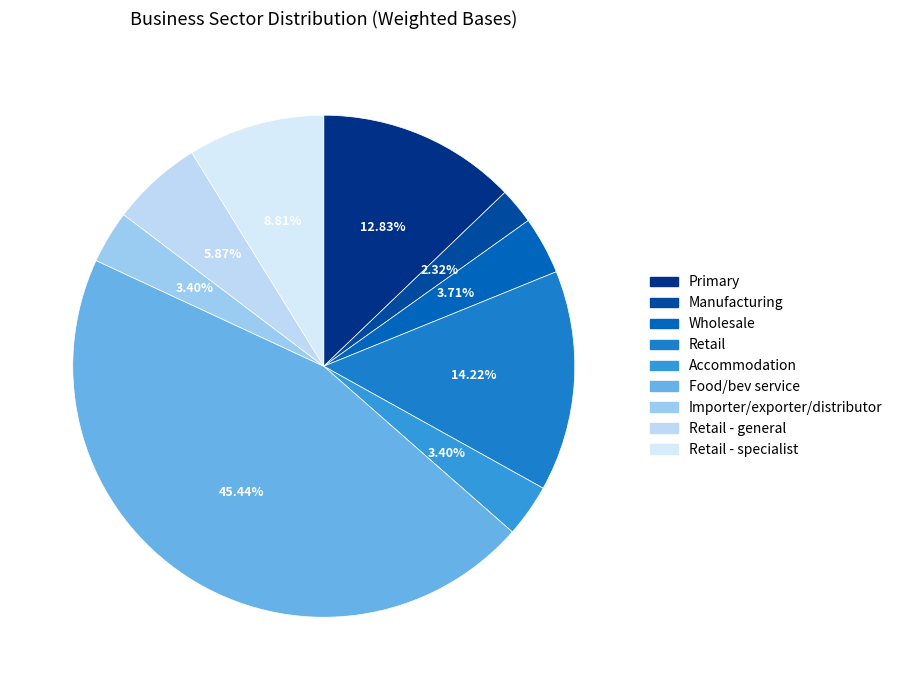

Count the number of slices in the pie.

9